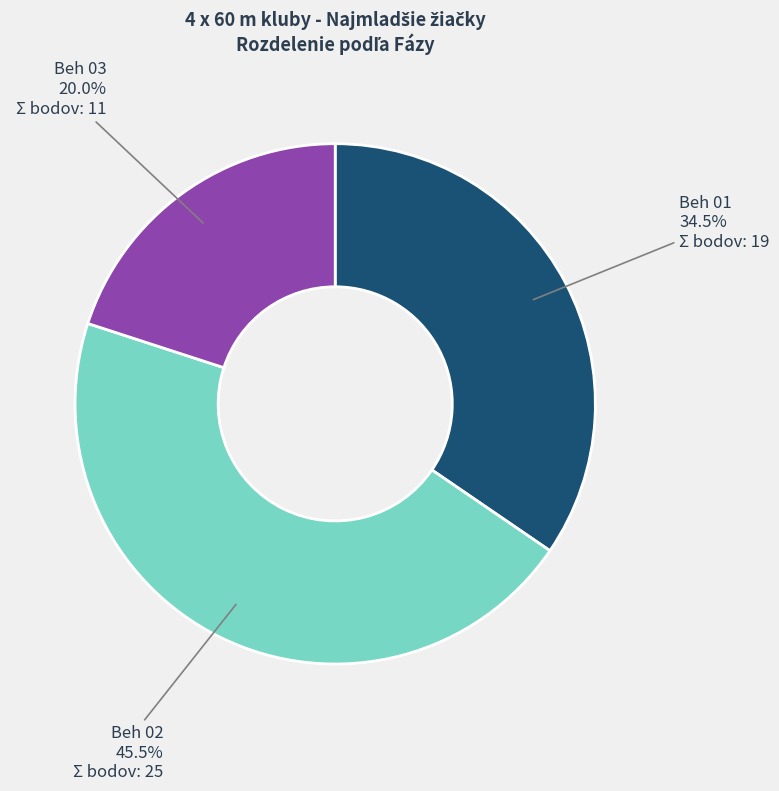

Which has a higher value, Beh 02 or Beh 01?

Beh 02